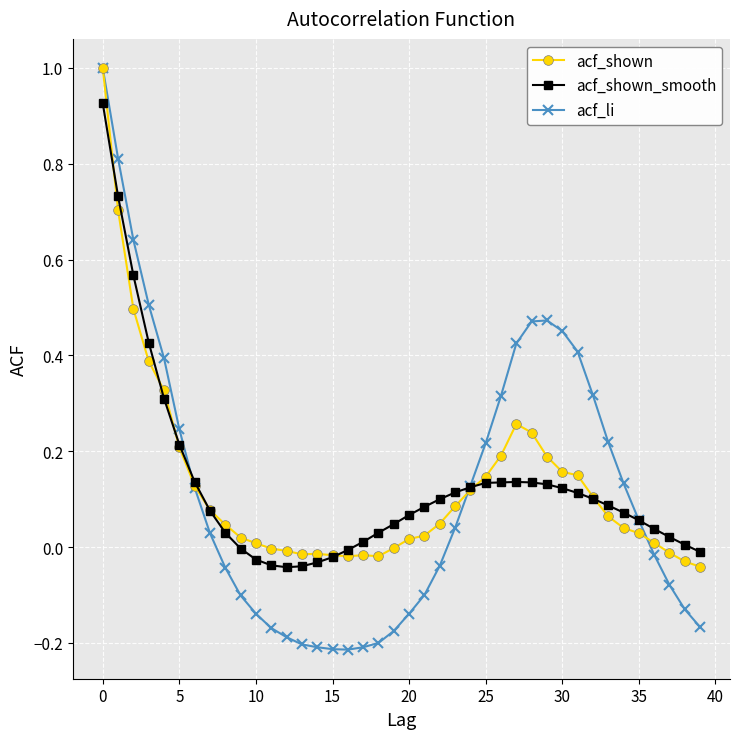

Which series has the widest spread of values?

acf_li